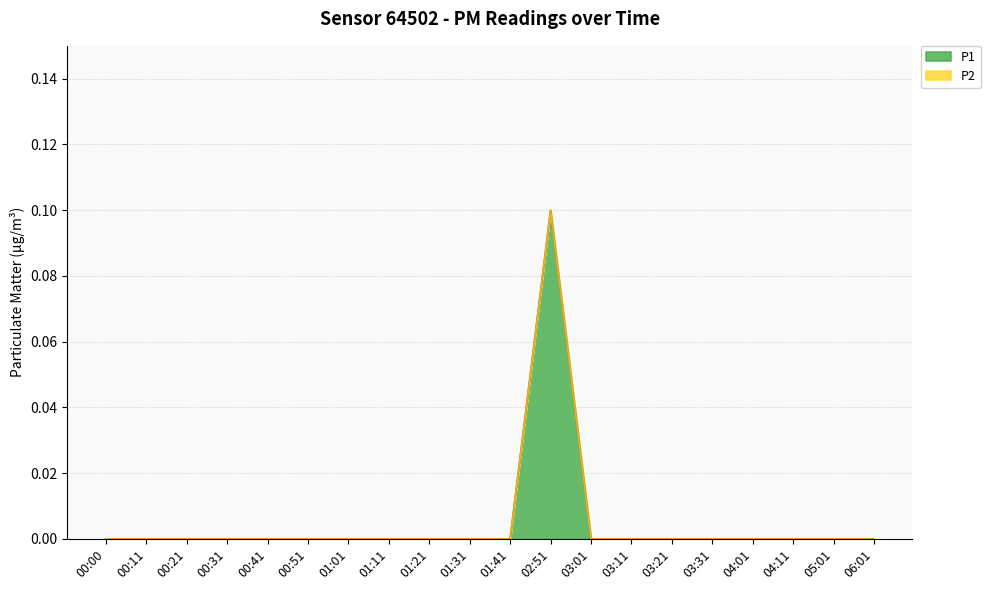

True or false: the data has more than 0 interior local peaks.

True